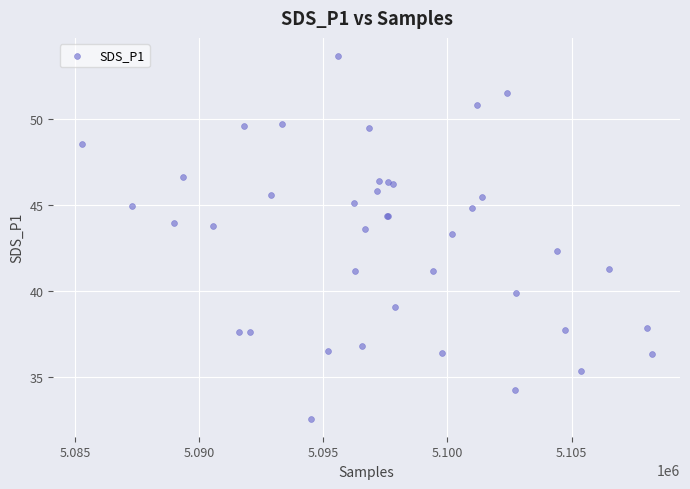

What Y value in the scatter plot is closest to 43?

43.3